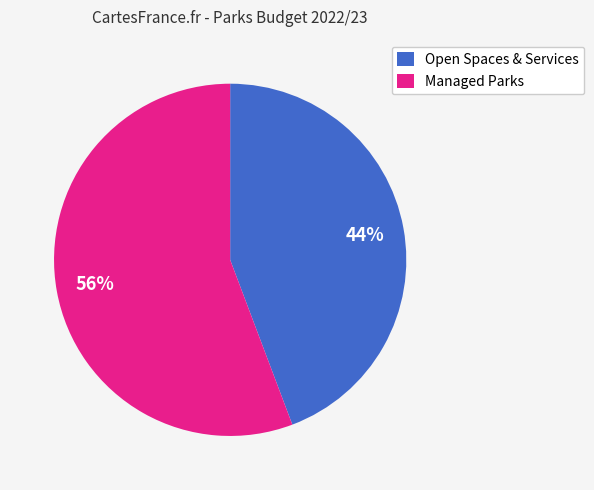

Is there a majority slice in this chart?

Yes